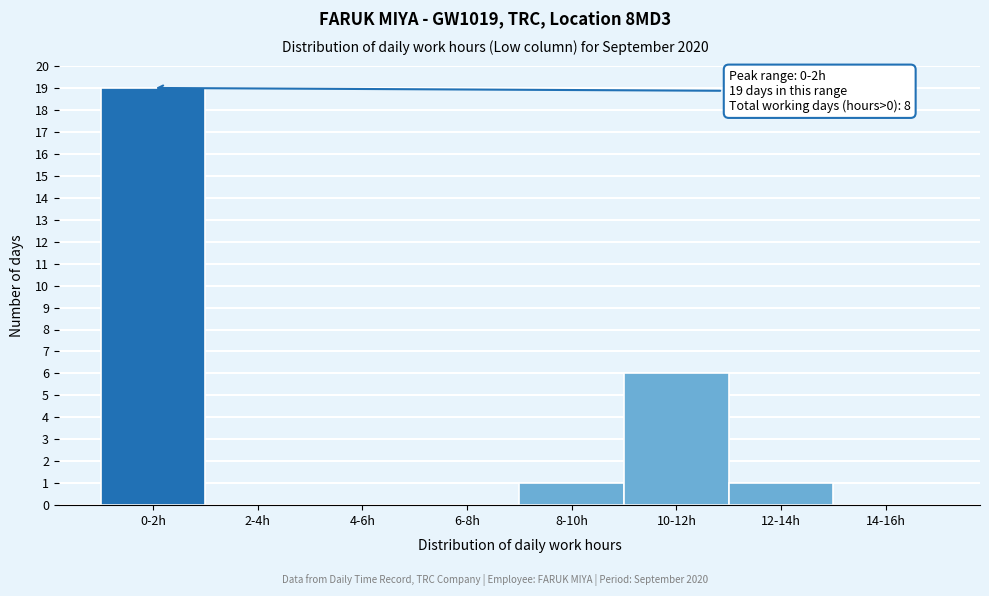

Reading left to right, list all the values displayed in this chart.

0-2h=19	2-4h=0	4-6h=0	6-8h=0	8-10h=1	10-12h=6	12-14h=1	14-16h=0